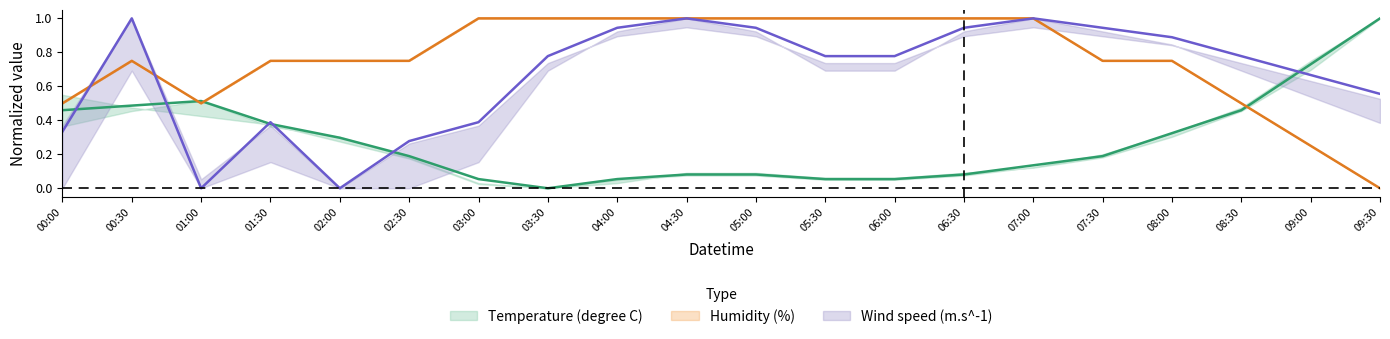

True or false: Temperature (degree C) has more than 2 interior local peaks.

False